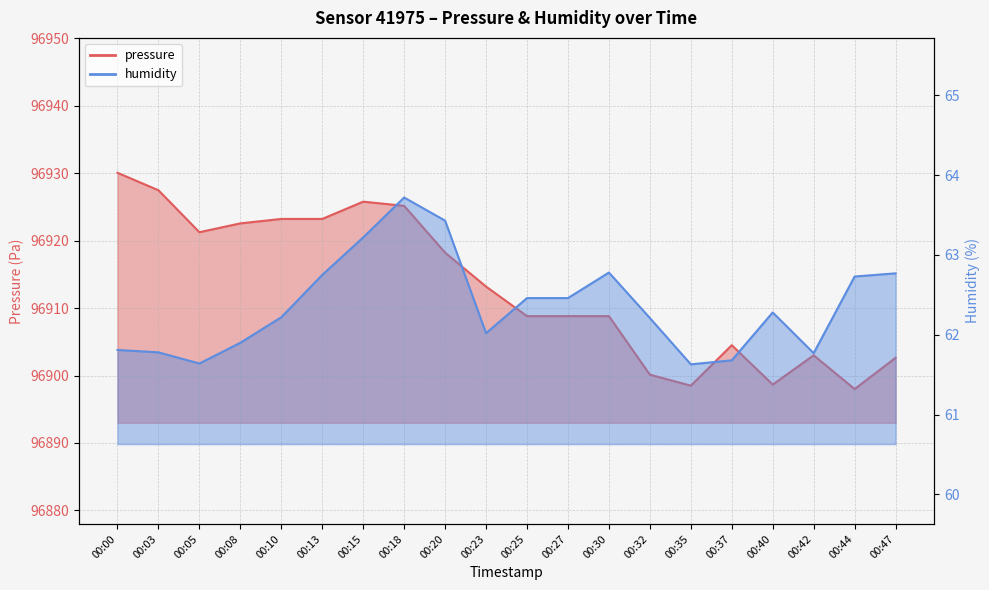

Reading left to right, extract all data points from this chart.

pressure: 96930.1	96927.5	96921.2	96922.6	96923.2	96923.2	96925.8	96925.2	96918.2	96913.2	96908.8	96908.8	96908.8	96900.1	96898.5	96904.5	96898.7	96903.0	96898.0	96902.6
humidity: 61.8	61.8	61.6	61.9	62.2	62.8	63.2	63.7	63.4	62.0	62.5	62.5	62.8	62.2	61.6	61.7	62.3	61.8	62.7	62.8